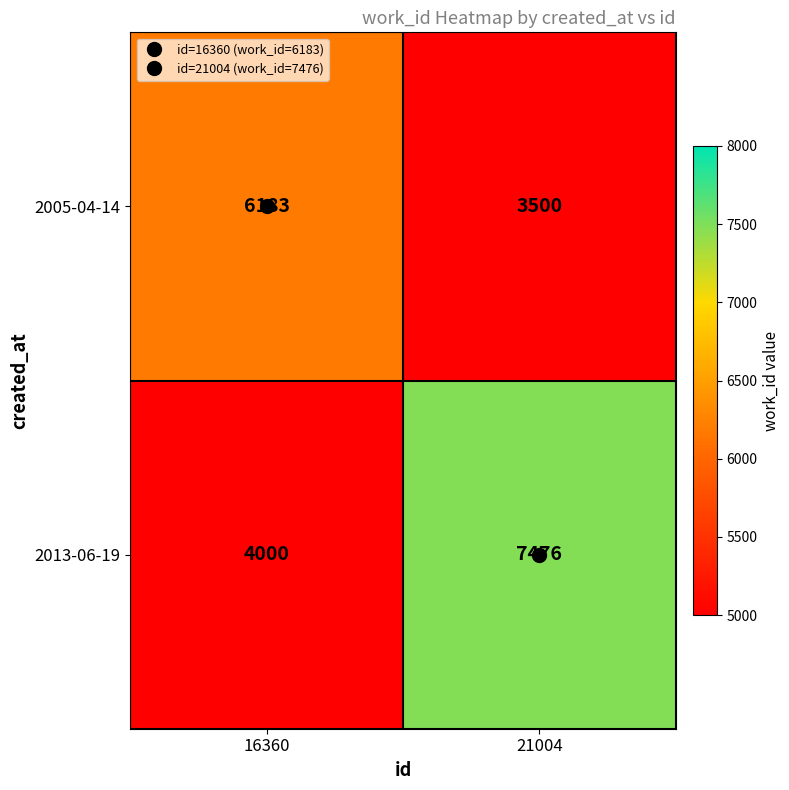

Is it true that 2013-06-19 equals 7476 at 21004?

True